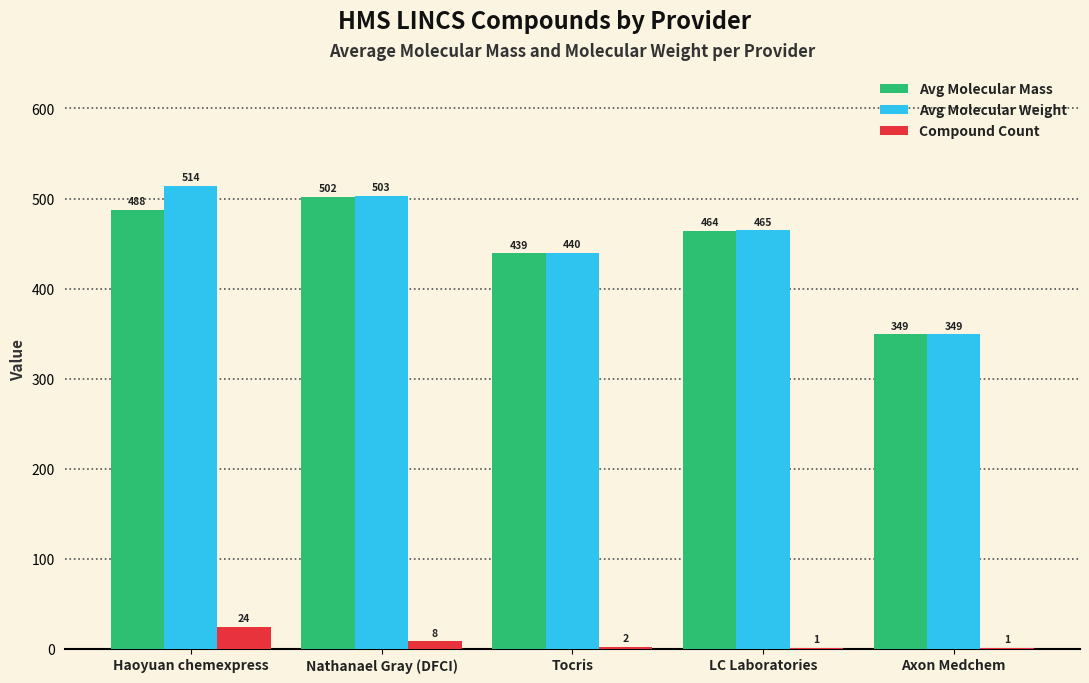

Which series changed the most between Haoyuan chemexpress and Tocris?

Avg Molecular Weight